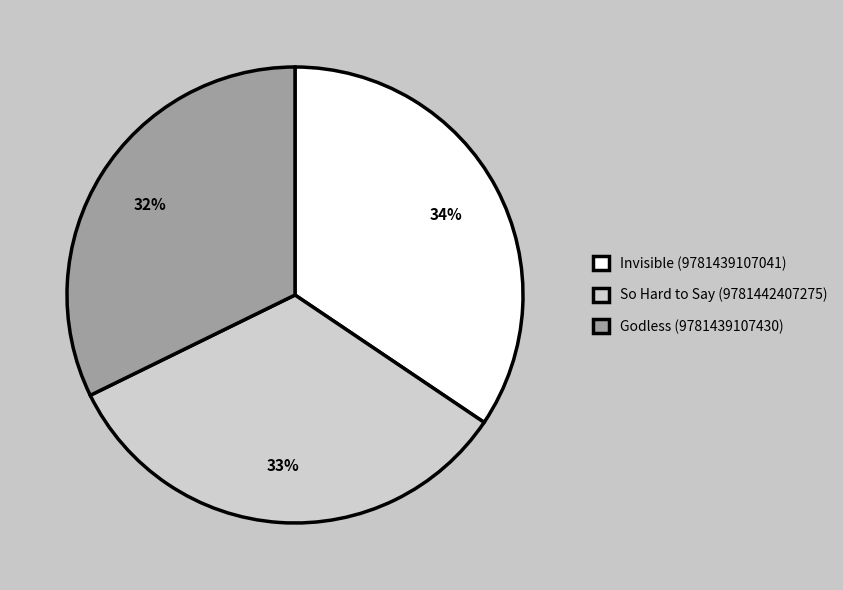

Does So Hard to Say (9781442407275) represent more than half of the total?

No